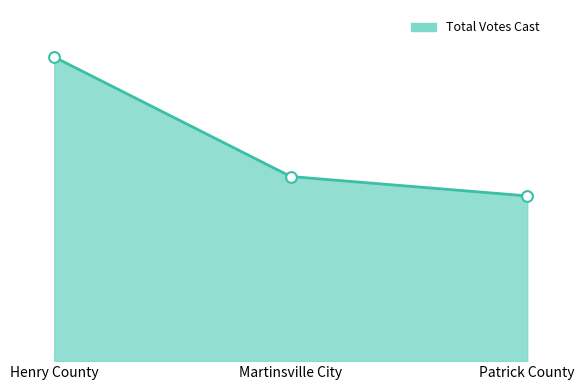

Which has a higher value, Henry County or Martinsville City?

Henry County